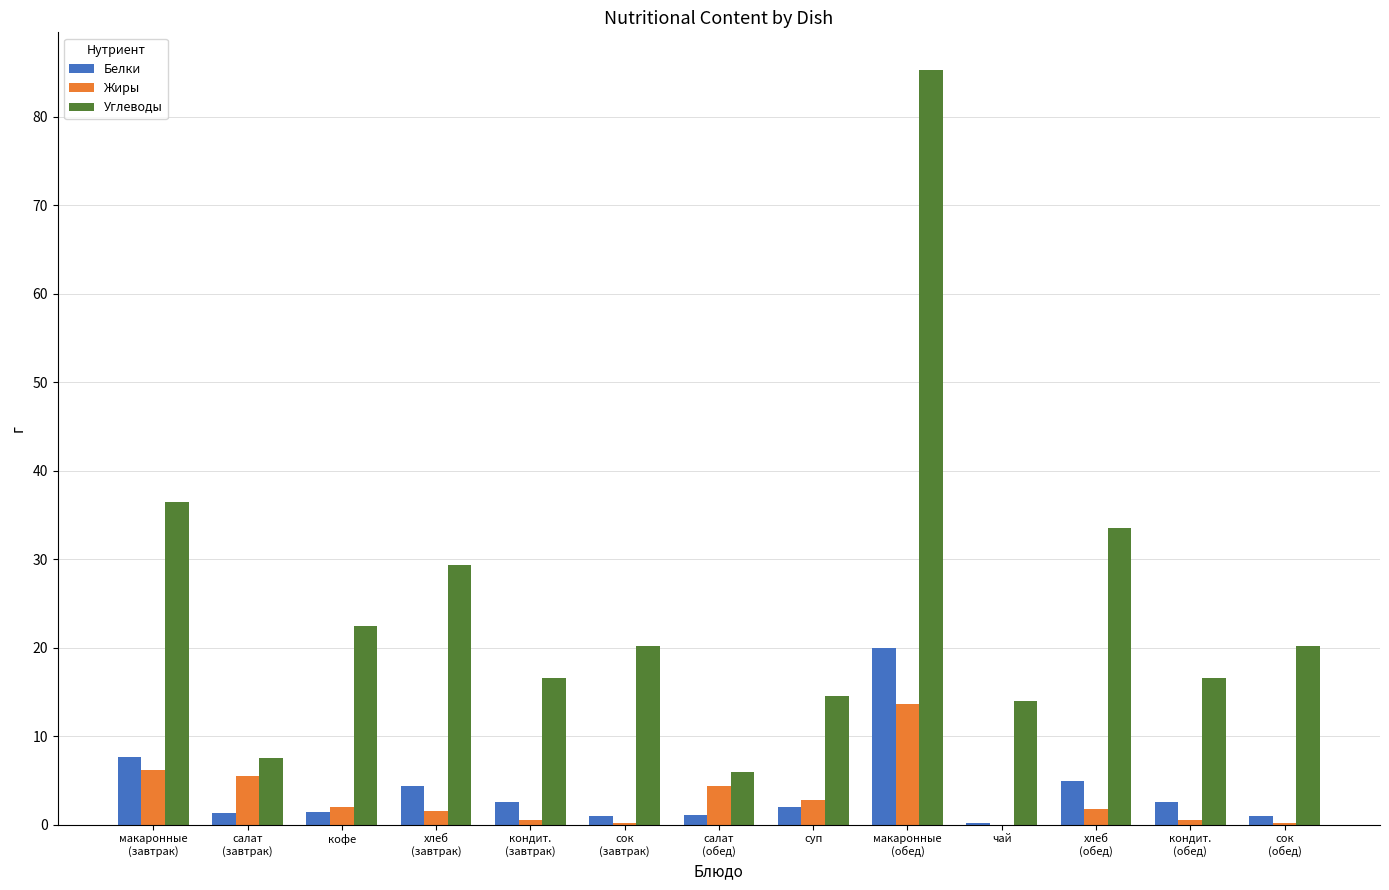

Which series has the largest total across all categories?

Углеводы